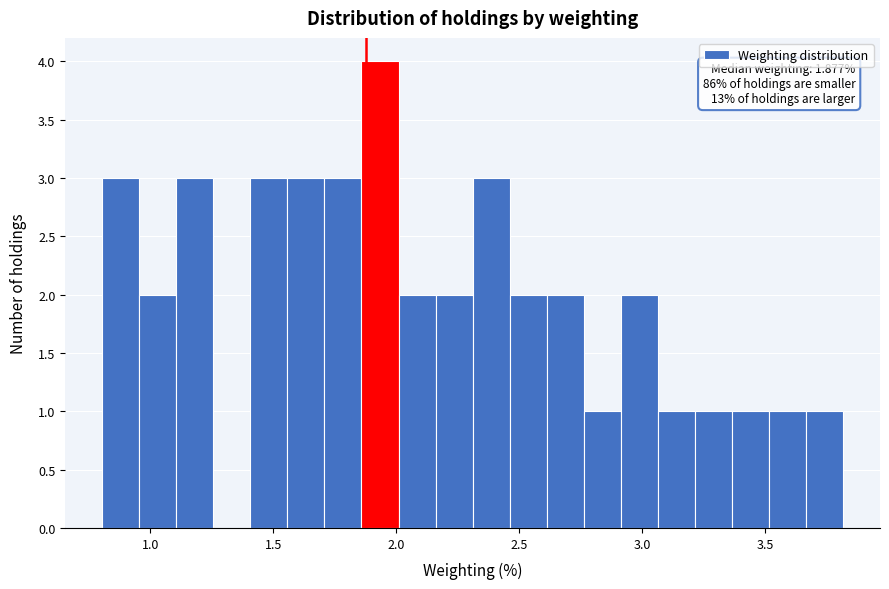

Read against the x-axis, roughly where is the centre of the tallest bar?

1.95